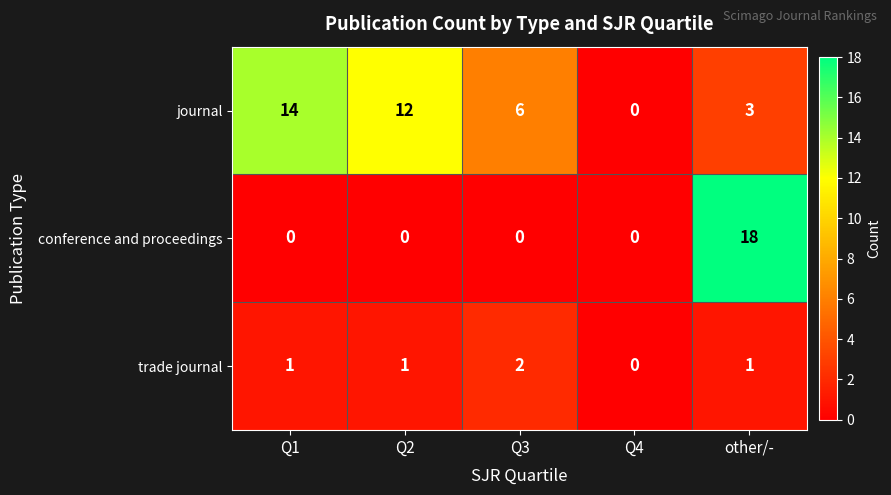

List the series in order of their peak value, lowest first.

trade journal, journal, conference and proceedings